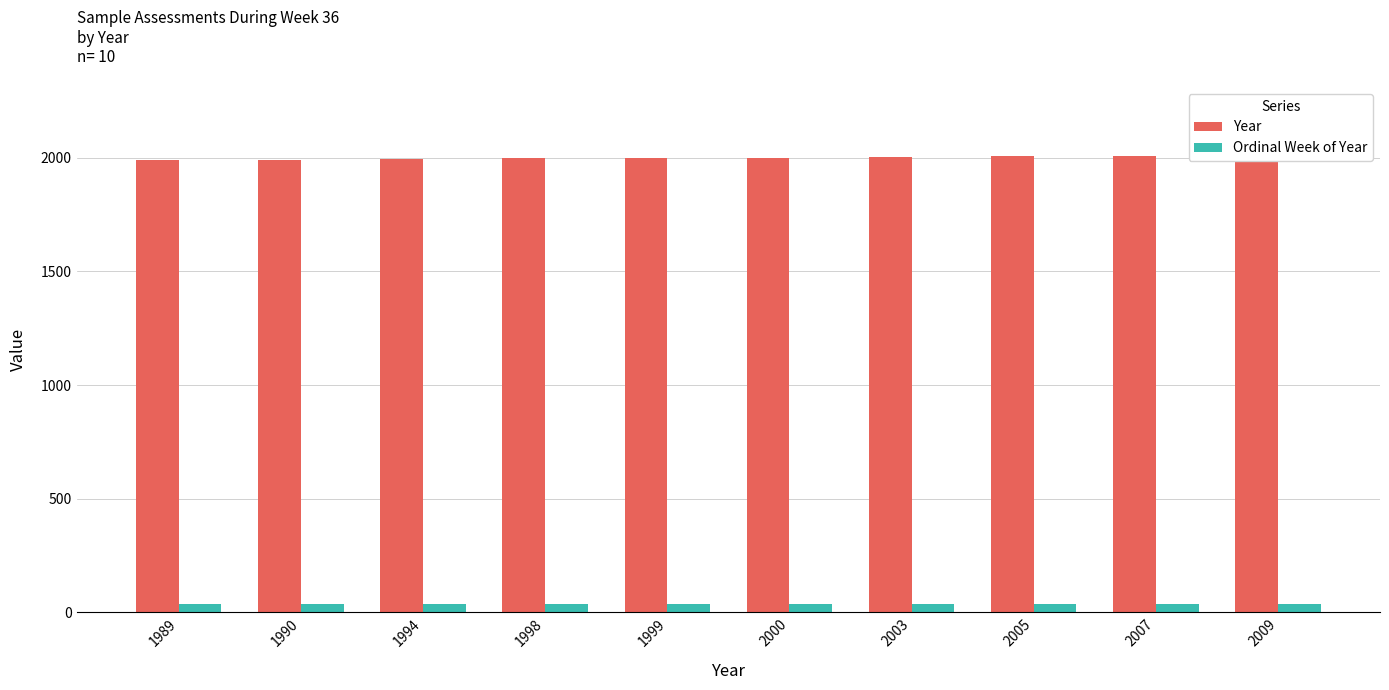

Which has a higher value, 1990 or 1989?

1990